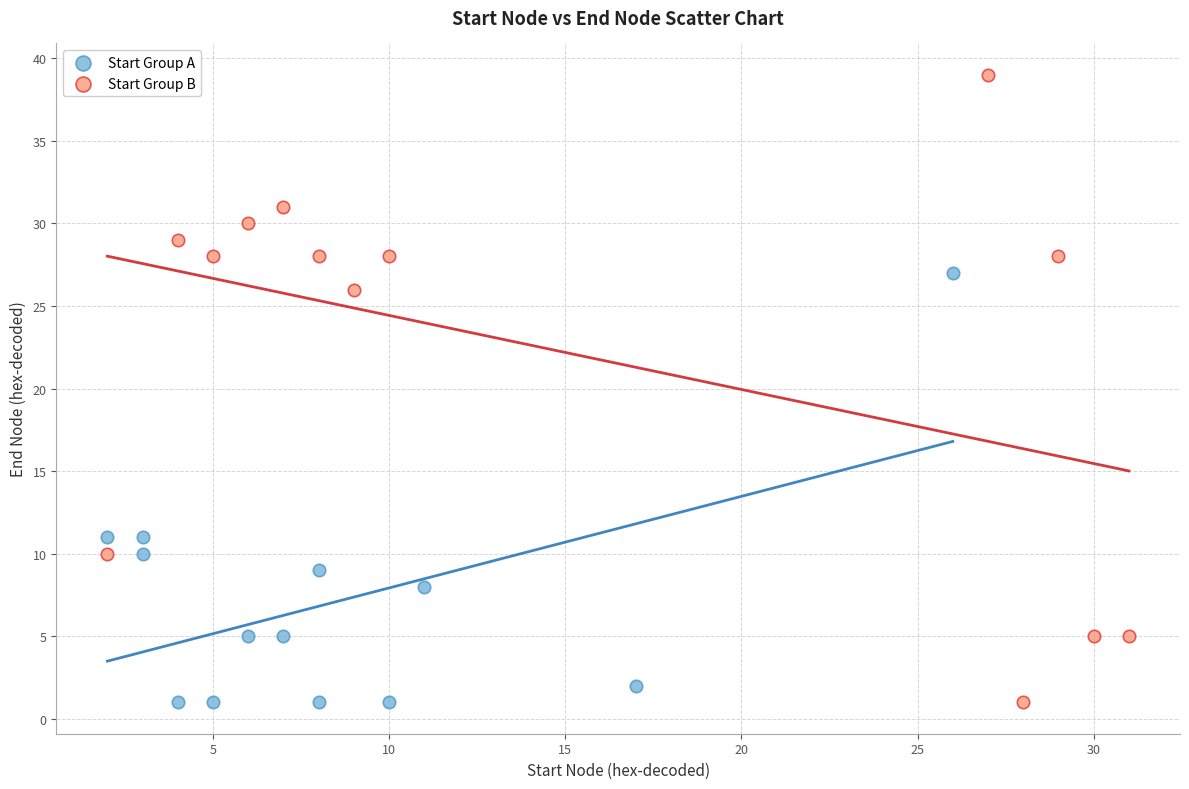

What are all the series names shown in the legend?

Start Group A, Start Group B